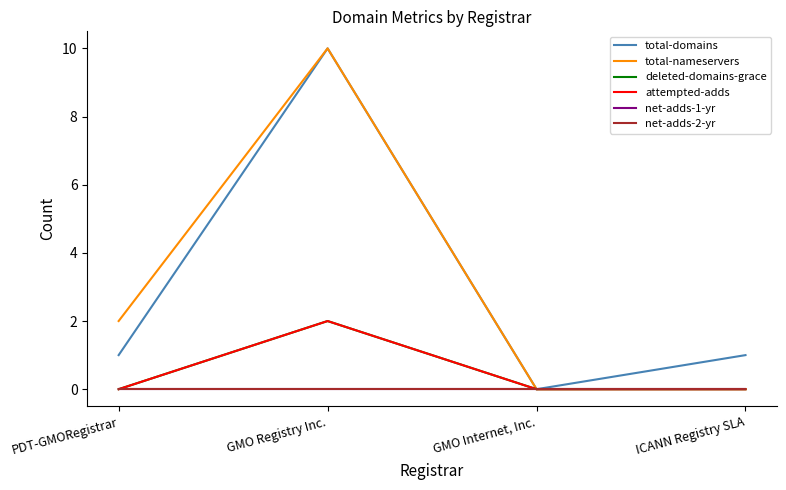

What is the label of the 3rd point from the left?

GMO Internet, Inc.